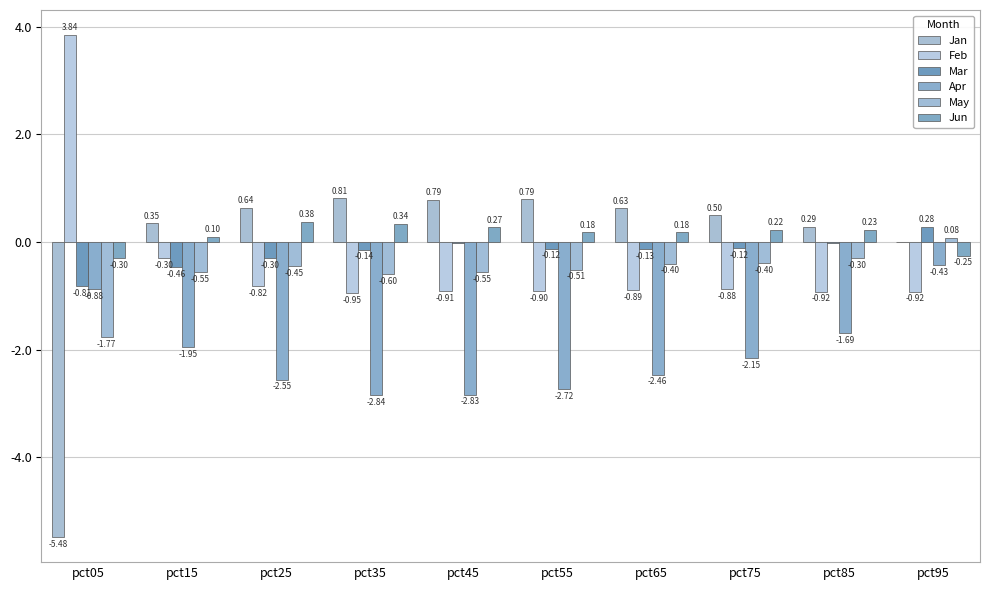

Reading right to left, transcribe all the data shown in this chart.

Jan: pct95=0.0	pct85=0.3	pct75=0.5	pct65=0.6	pct55=0.8	pct45=0.8	pct35=0.8	pct25=0.6	pct15=0.3	pct05=-5.5
Feb: pct95=-0.9	pct85=-0.9	pct75=-0.9	pct65=-0.9	pct55=-0.9	pct45=-0.9	pct35=-1.0	pct25=-0.8	pct15=-0.3	pct05=3.8
Mar: pct95=0.3	pct85=-0.0	pct75=-0.1	pct65=-0.1	pct55=-0.1	pct45=-0.0	pct35=-0.1	pct25=-0.3	pct15=-0.5	pct05=-0.8
Apr: pct95=-0.4	pct85=-1.7	pct75=-2.2	pct65=-2.5	pct55=-2.7	pct45=-2.8	pct35=-2.8	pct25=-2.6	pct15=-1.9	pct05=-0.9
May: pct95=0.1	pct85=-0.3	pct75=-0.4	pct65=-0.4	pct55=-0.5	pct45=-0.6	pct35=-0.6	pct25=-0.5	pct15=-0.6	pct05=-1.8
Jun: pct95=-0.3	pct85=0.2	pct75=0.2	pct65=0.2	pct55=0.2	pct45=0.3	pct35=0.3	pct25=0.4	pct15=0.1	pct05=-0.3